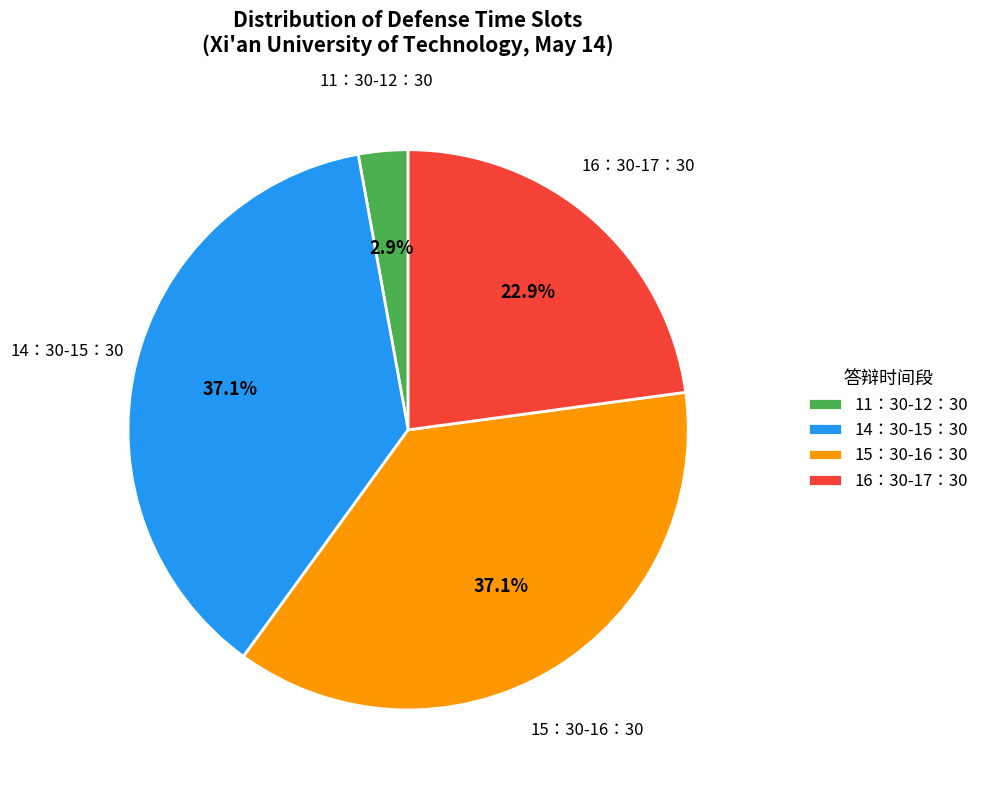

Is it true that 14：30-15：30 is 37% of the pie?

True